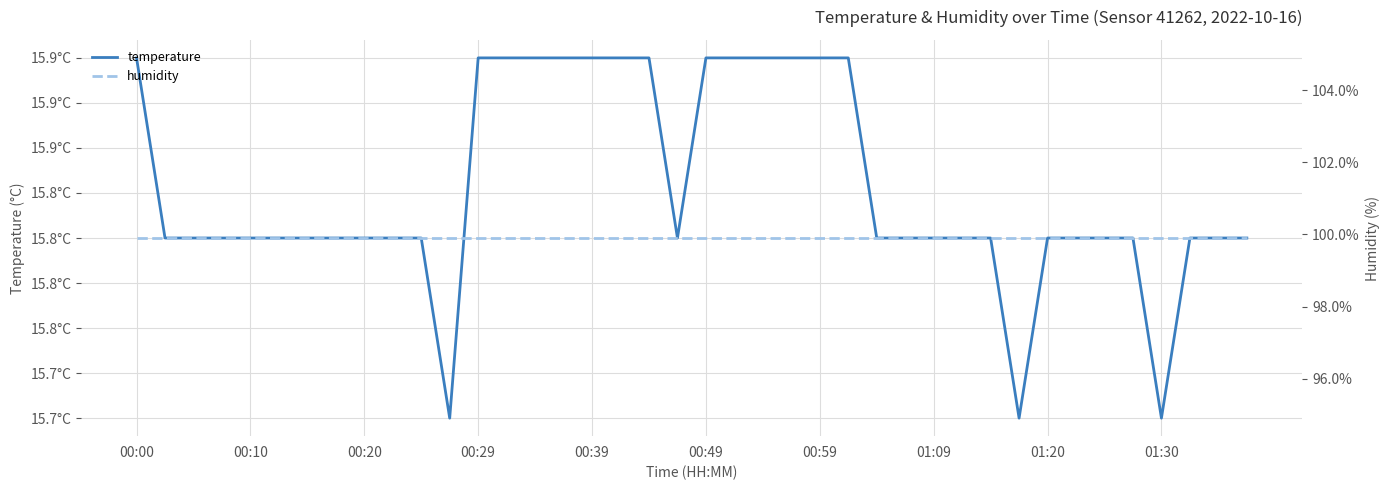

The value of temperature at 23 is 23.3. True or false?

False